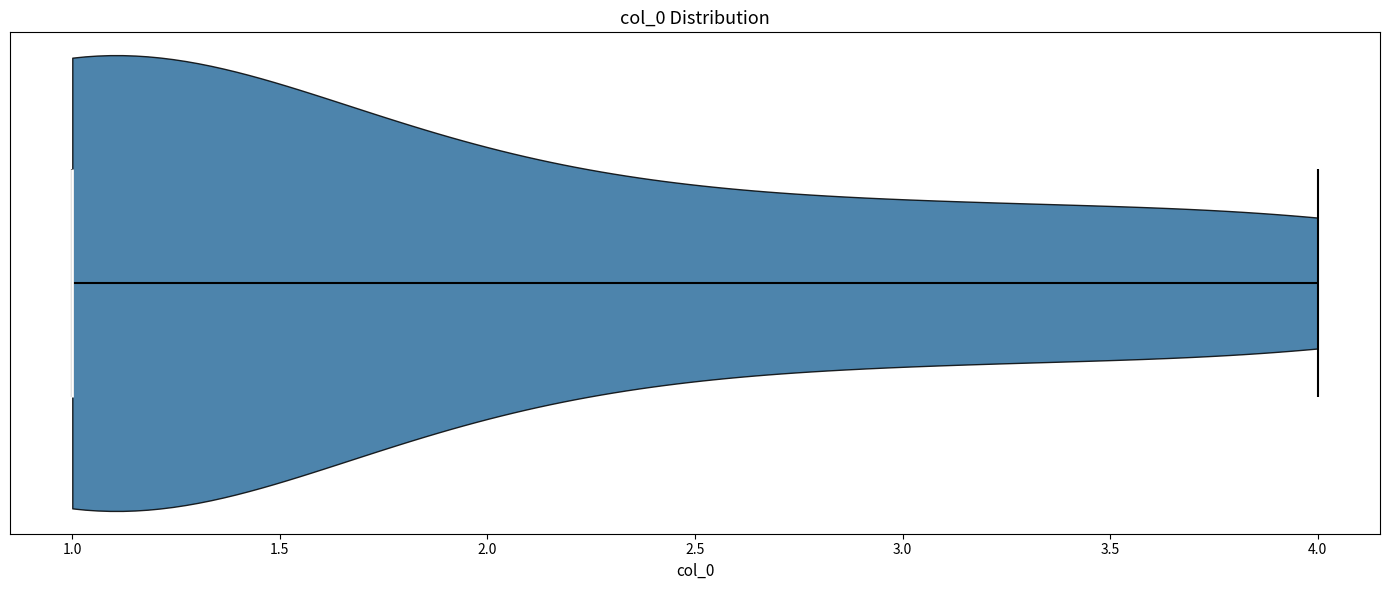

Where does the median line of the violin sit on the x-axis? The values are not printed on the chart, so give them approximately, as read against the axis.

1